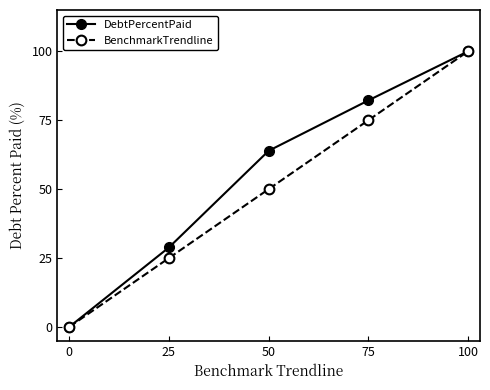

The BenchmarkTrendline series shows 25.0 at 25. True or false?

True